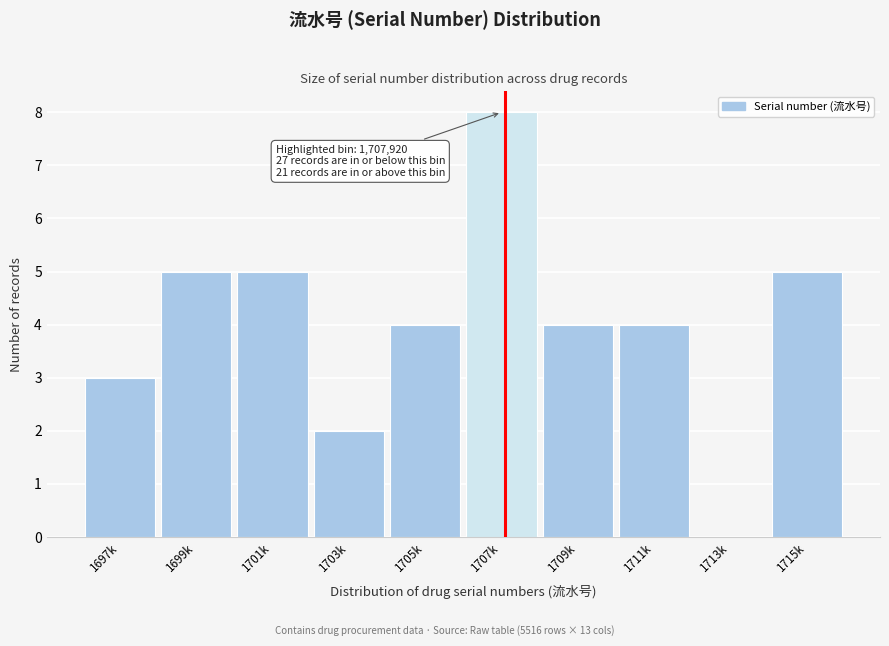

Reading left to right, extract all data points from this chart.

1697k=3	1699k=5	1701k=5	1703k=2	1705k=4	1707k=8	1709k=4	1711k=4	1713k=0	1715k=5